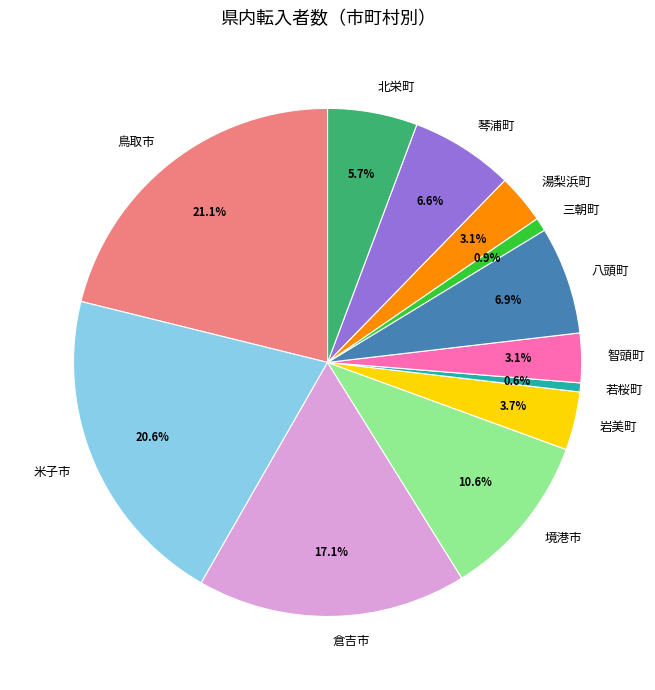

The 境港市 slice represents 19% of the pie. True or false?

False